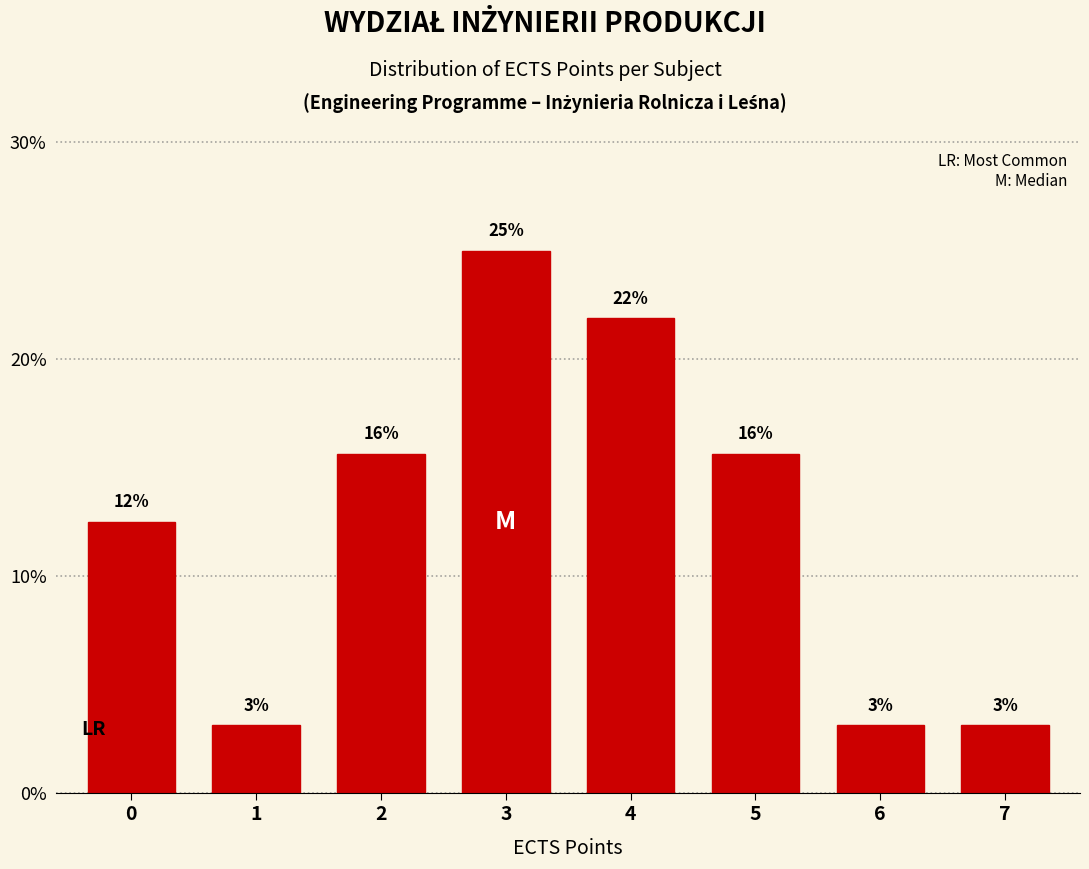

How many bars are there in total?

8